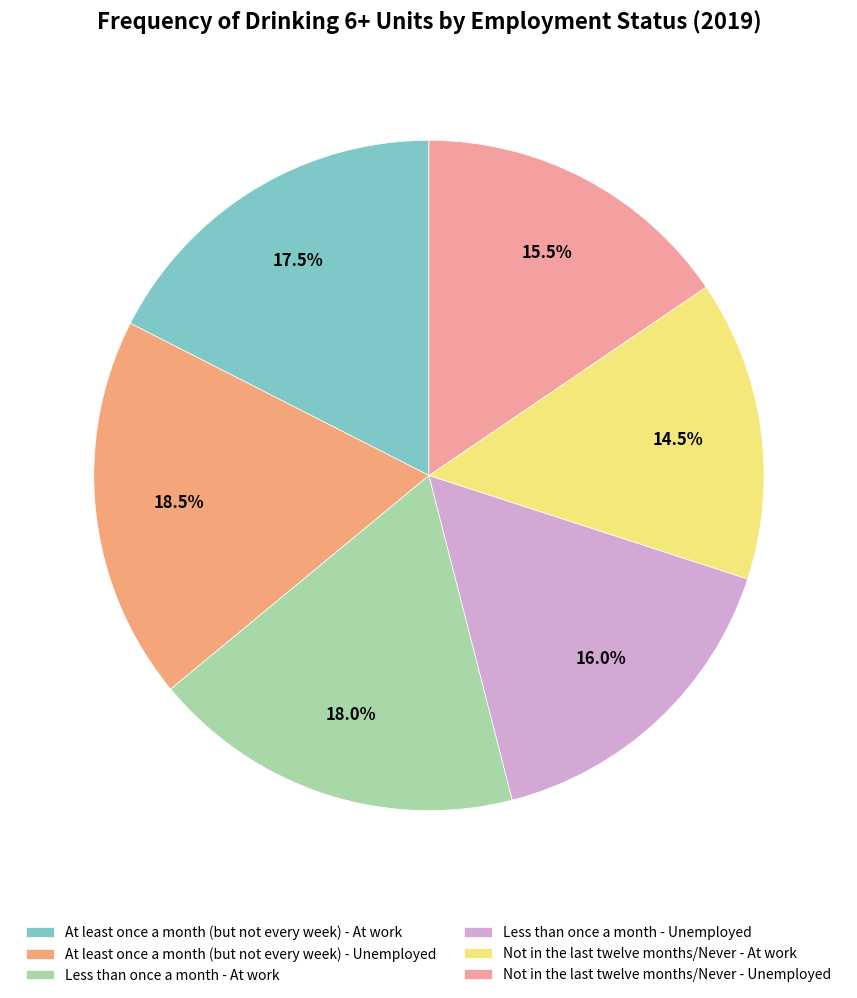

What is the largest slice in the pie chart?

At least once a month (but not every week) - Unemployed